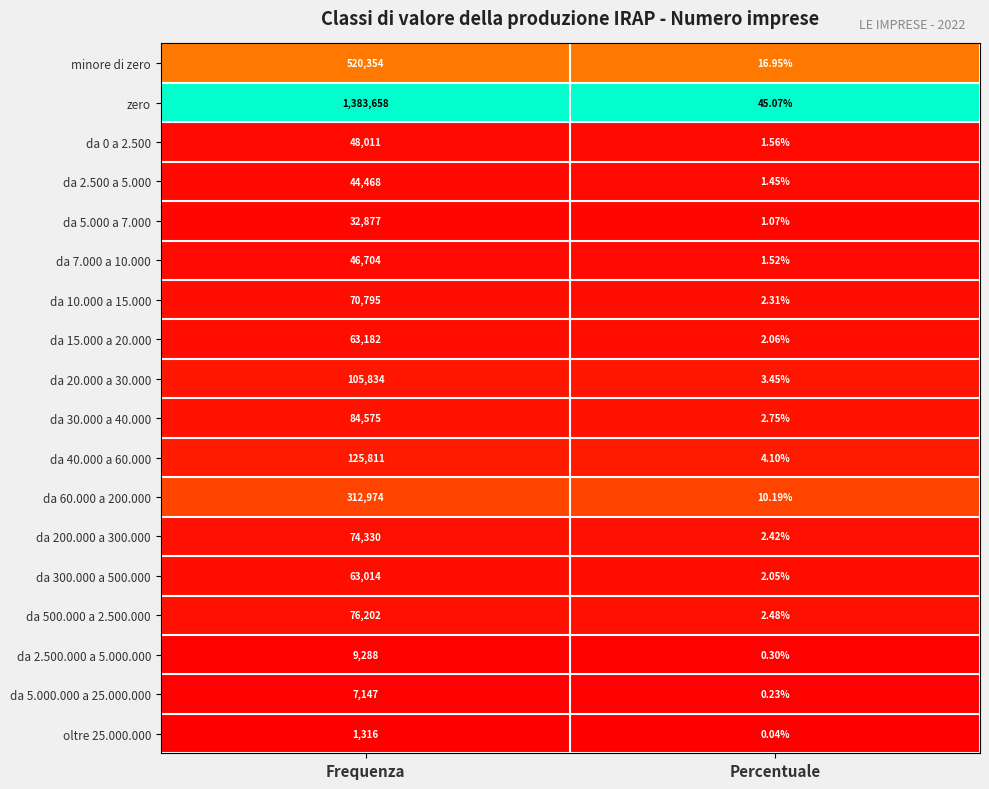

Rank the categories by da 15.000 a 20.000 value from highest to lowest.

Frequenza, Percentuale